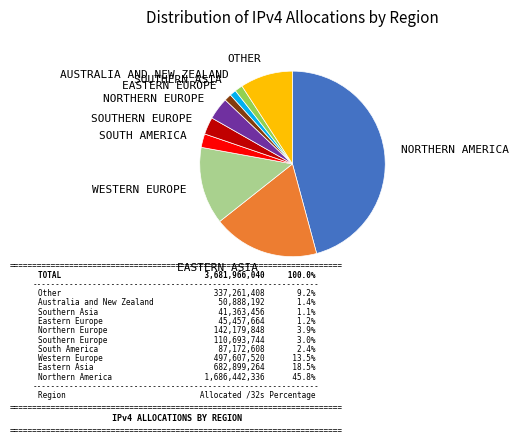

True or false: Other accounts for 9% of the total.

True